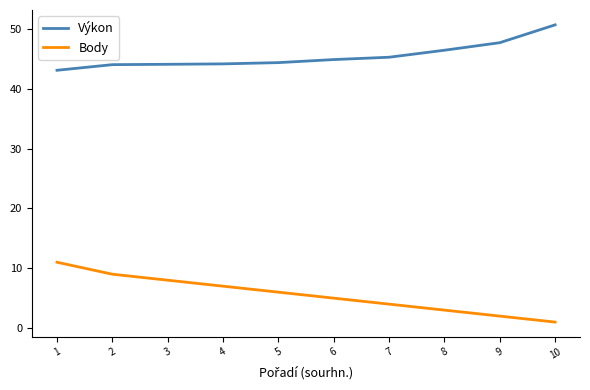

What is the highest value of the Body series?

11.0